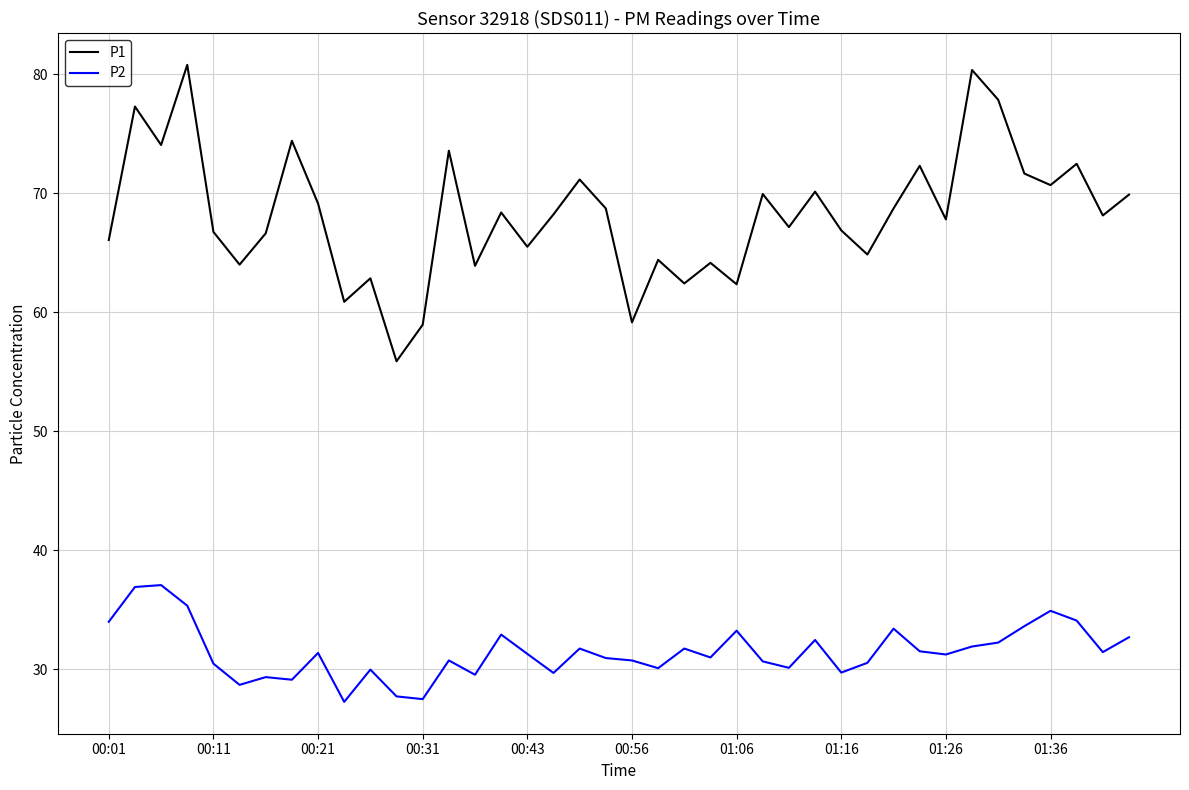

List the series in order of their peak value, lowest first.

P2, P1